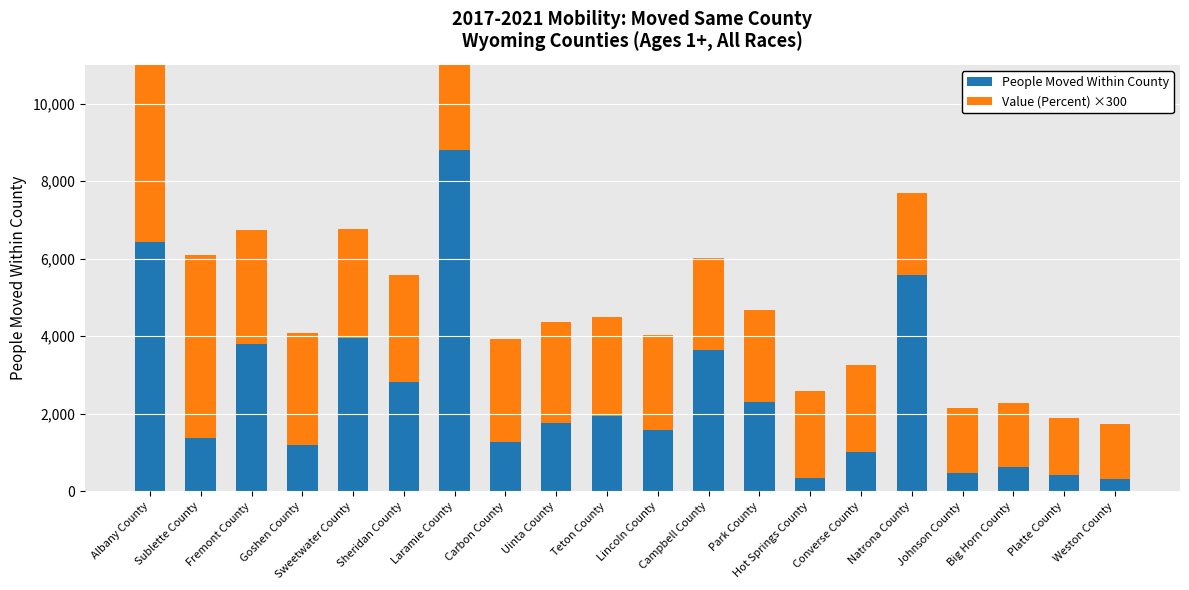

Which series has the widest spread of values?

People Moved Within County